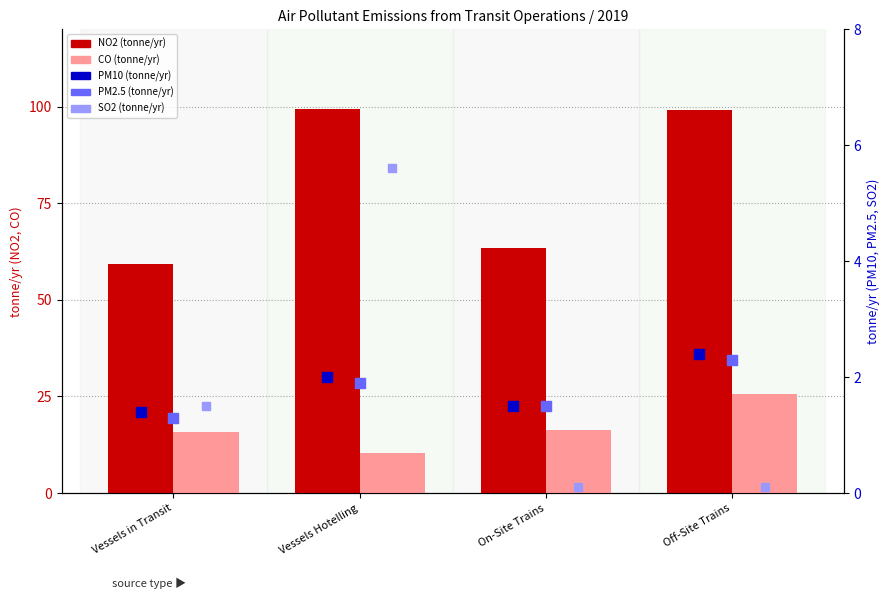

Which series contains the lowest Y value?

SO2 (tonne/yr)